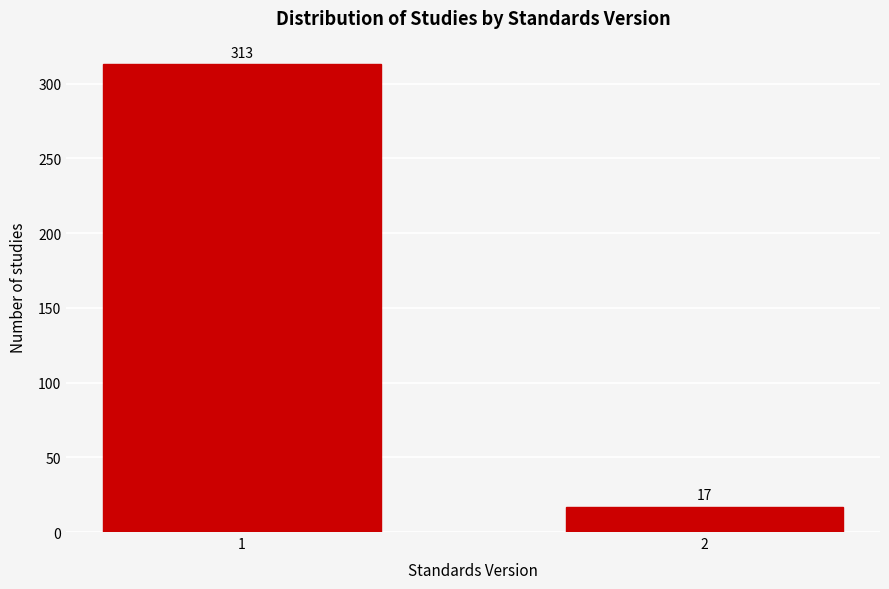

Reading right to left, extract all data points from this chart.

2=17	1=313